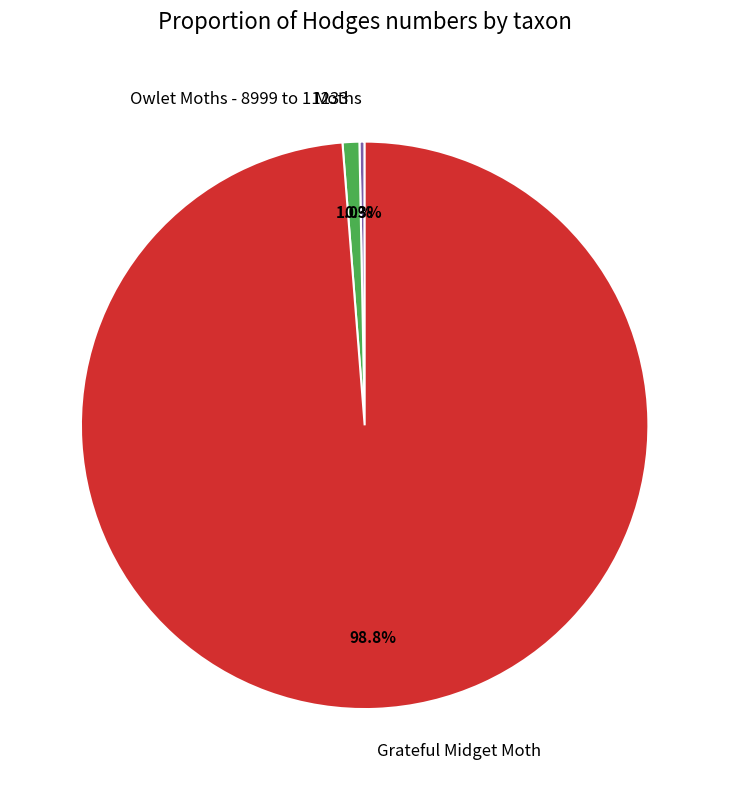

What is the total percentage of Owlet Moths - 8999 to 11233 and Grateful Midget Moth?

99.7%